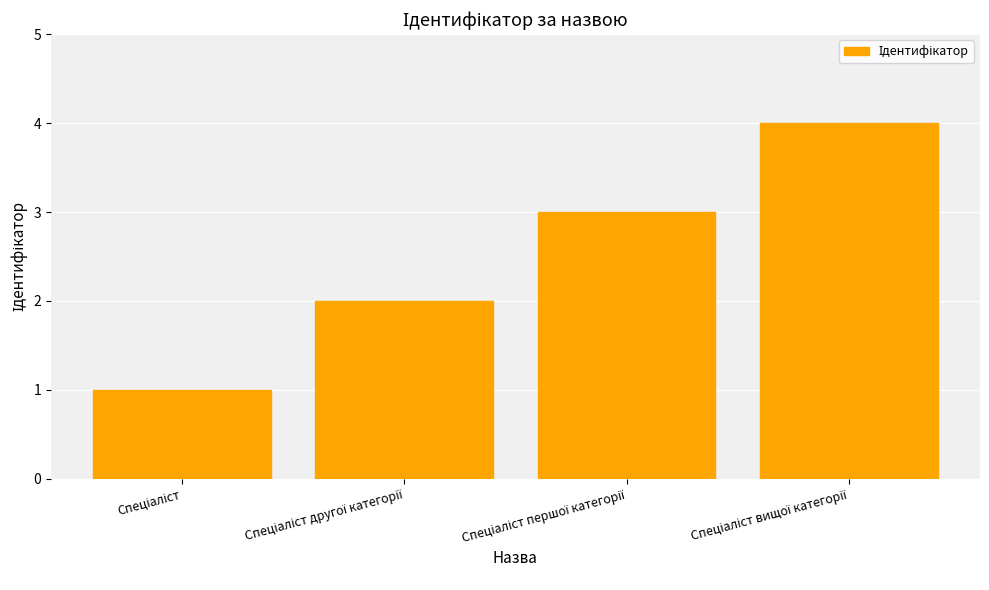

What is the maximum value shown in the chart?

4